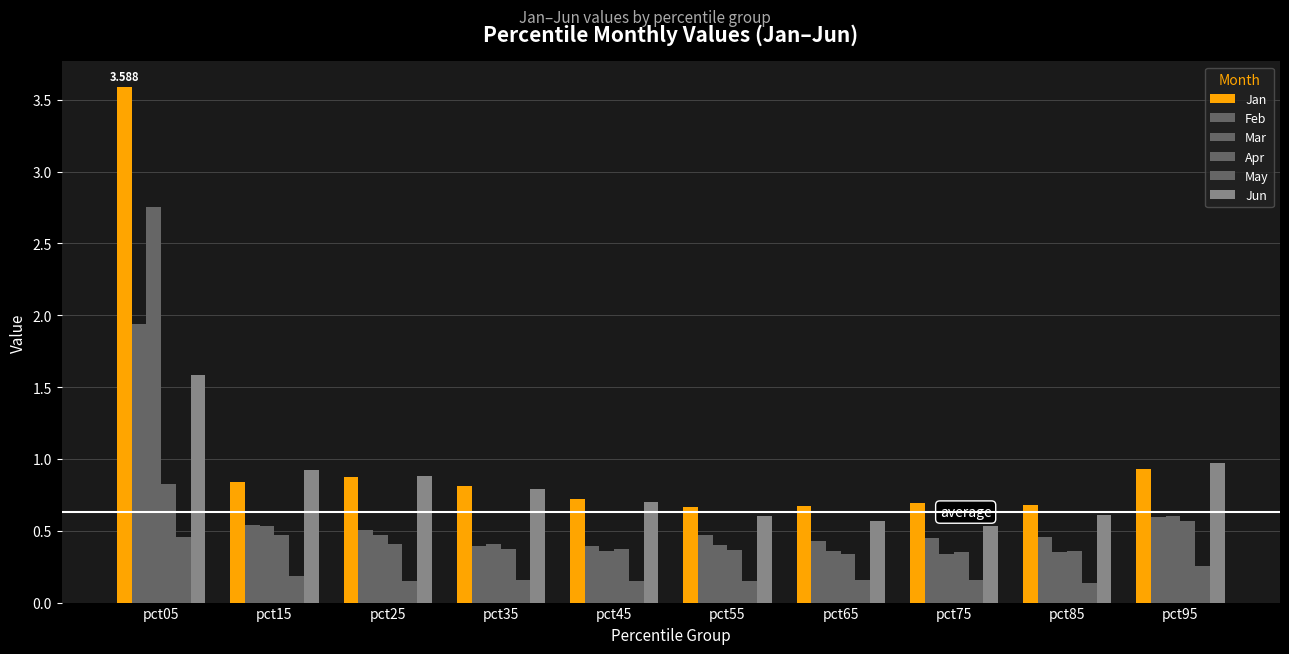

True or false: Jun has a value of 1.0 at pct65.

False